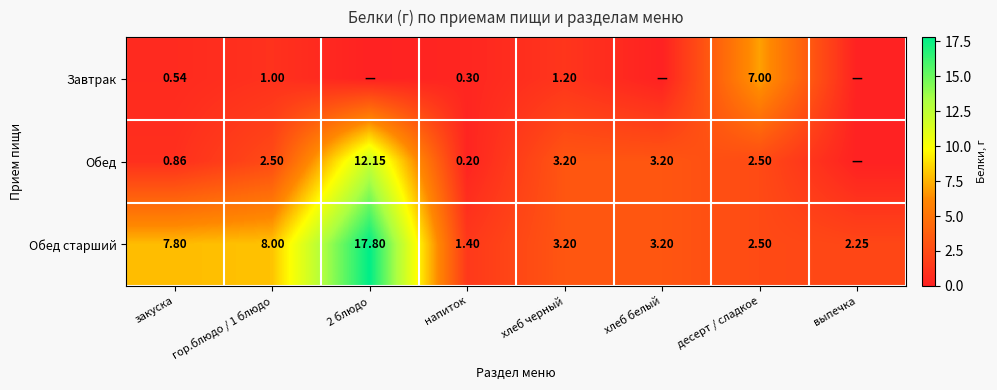

Which category has the lowest value in the Обед старший series?

напиток